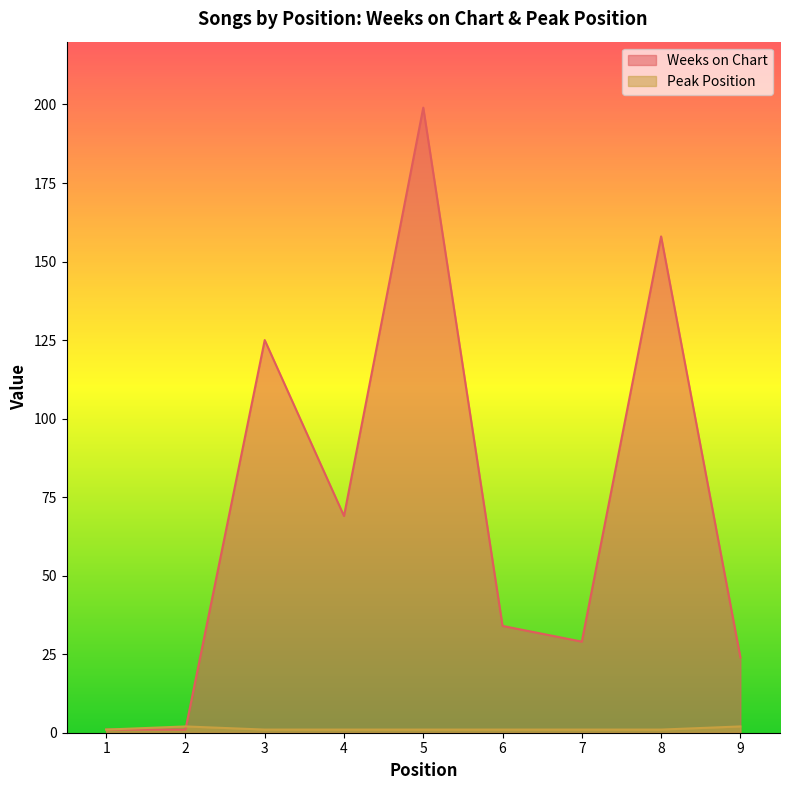

Between 7 and 8, which is larger?

8